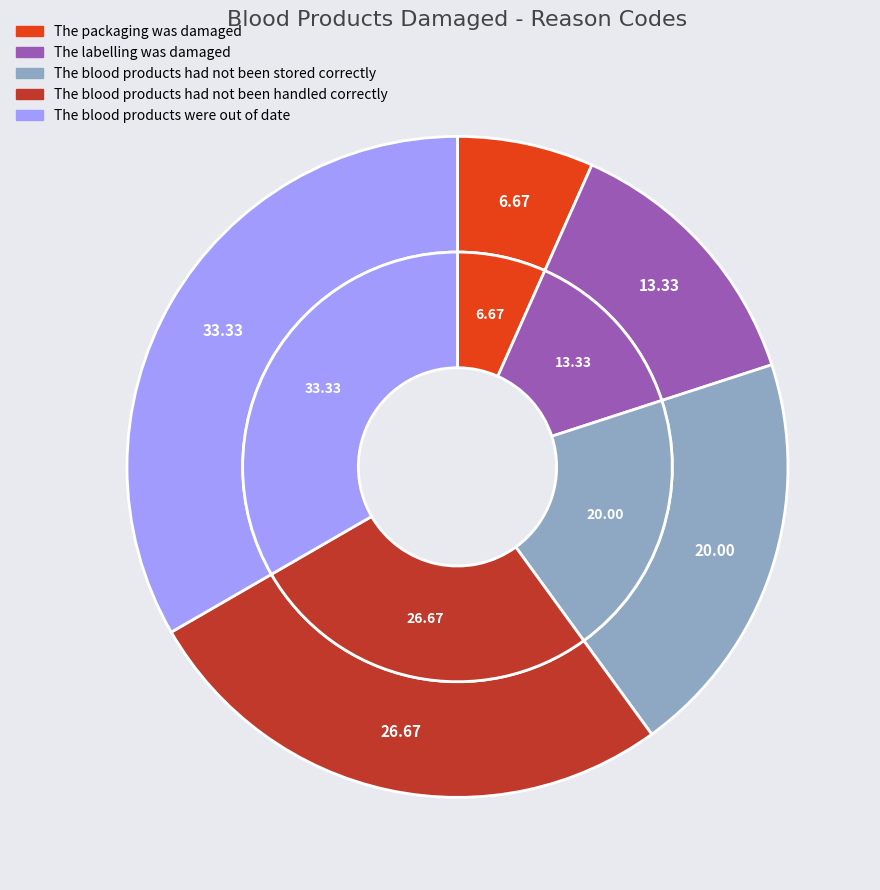

Which category has the smallest portion of the pie?

The packaging was damaged